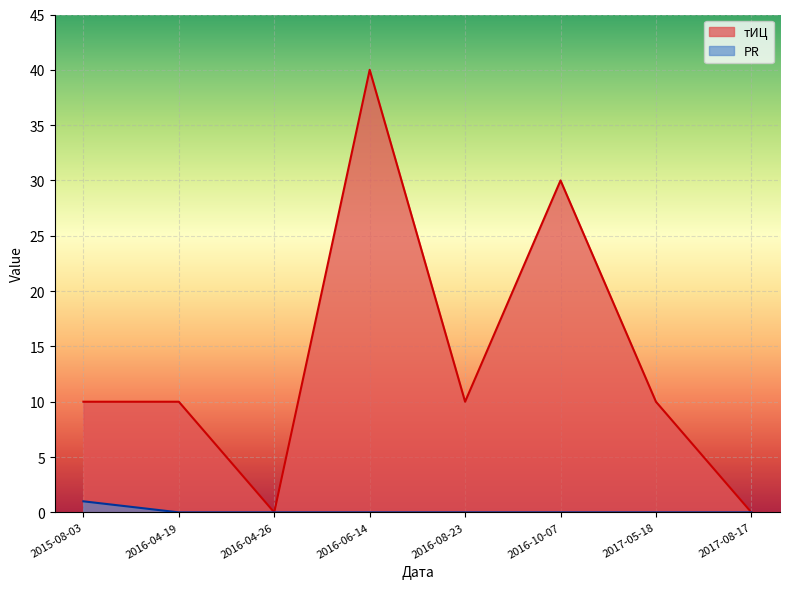

Does the chart display data point markers on the line(s)?

No